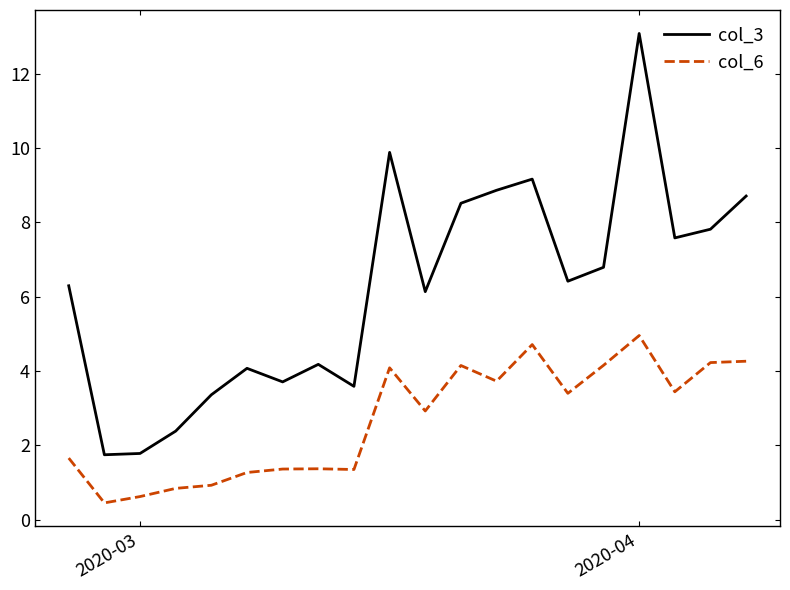

Which series has the largest total across all categories?

col_3